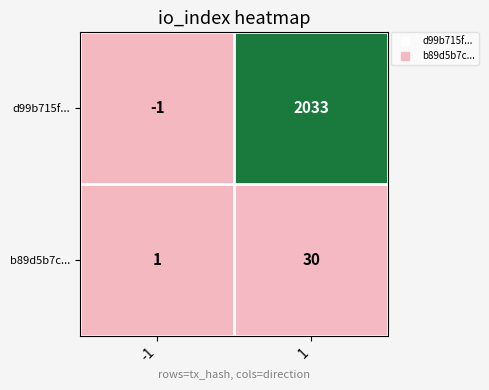

True or false: b89d5b7c... has a value of 1 at -1.

True